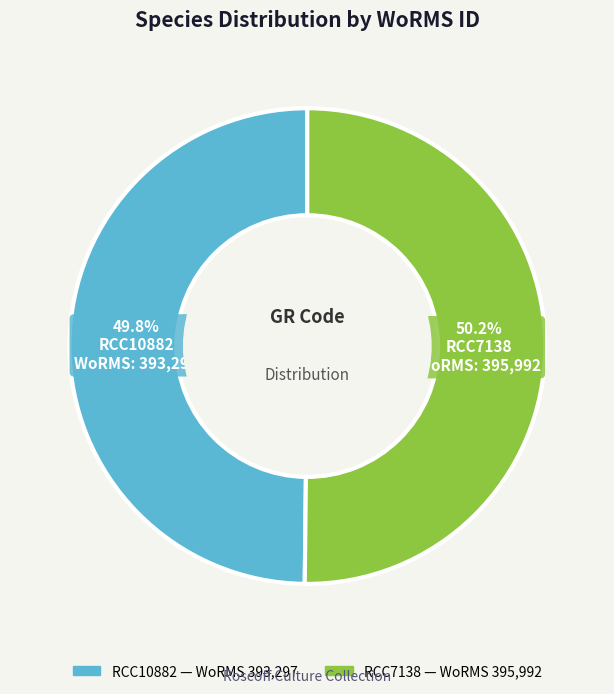

Approximately how many times larger is the value at RCC7138 compared to RCC10882?

1.0